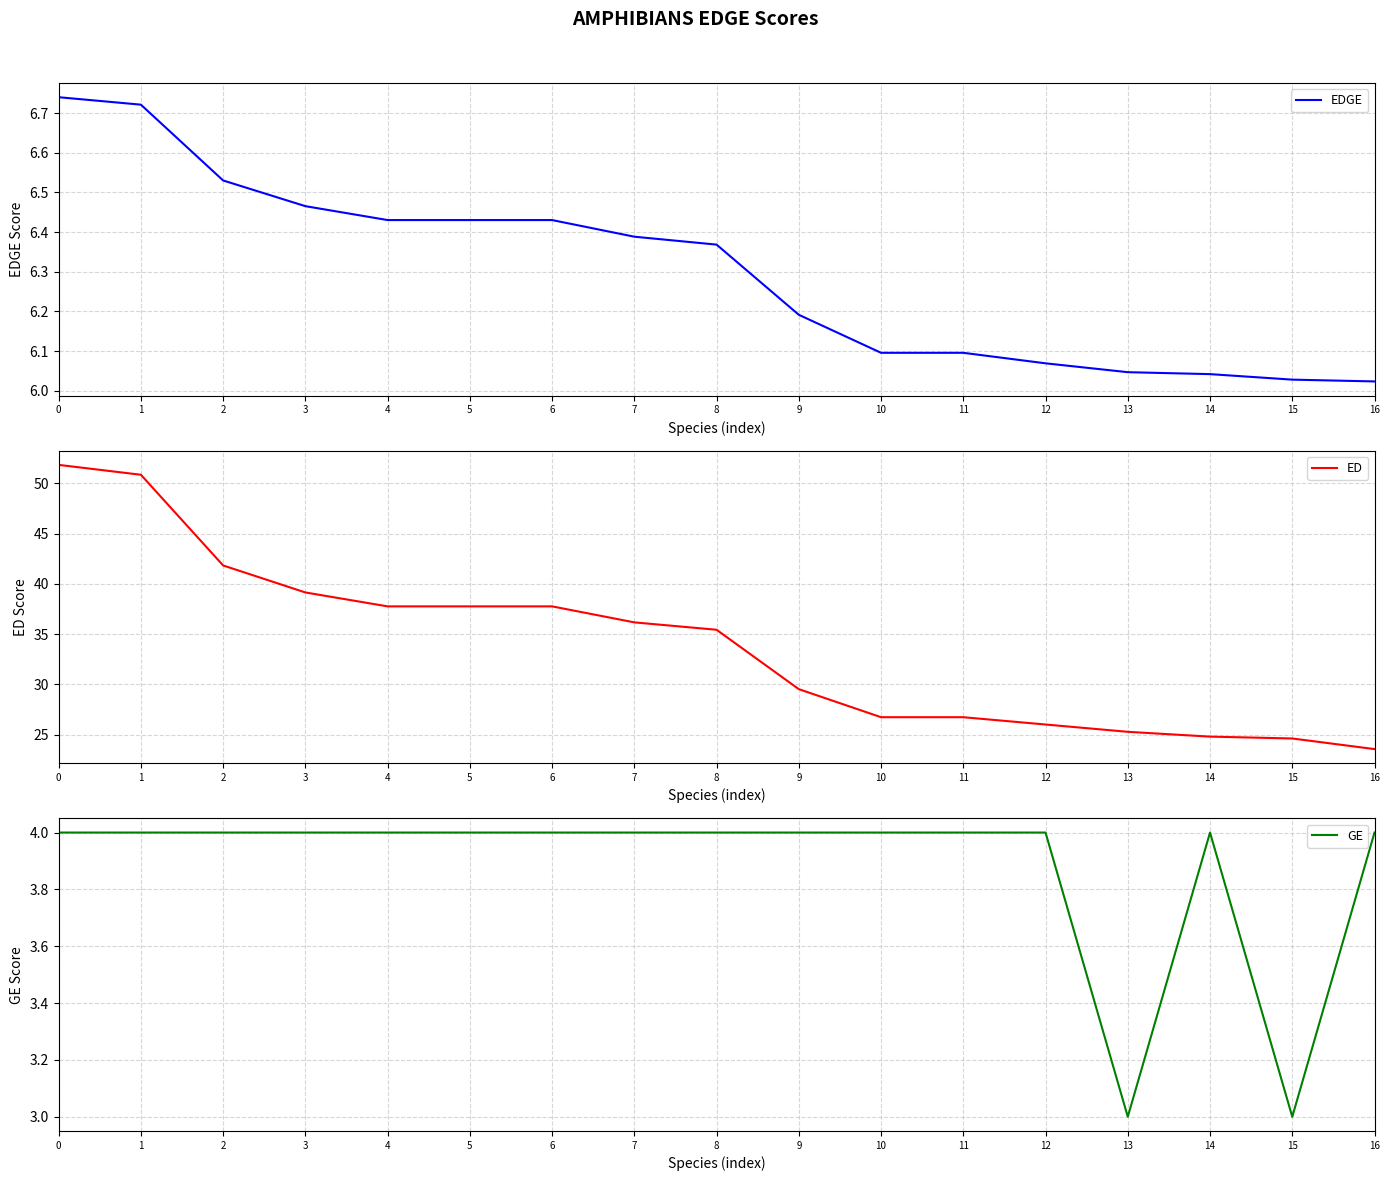

The value of GE at 4 is 6.4. True or false?

False